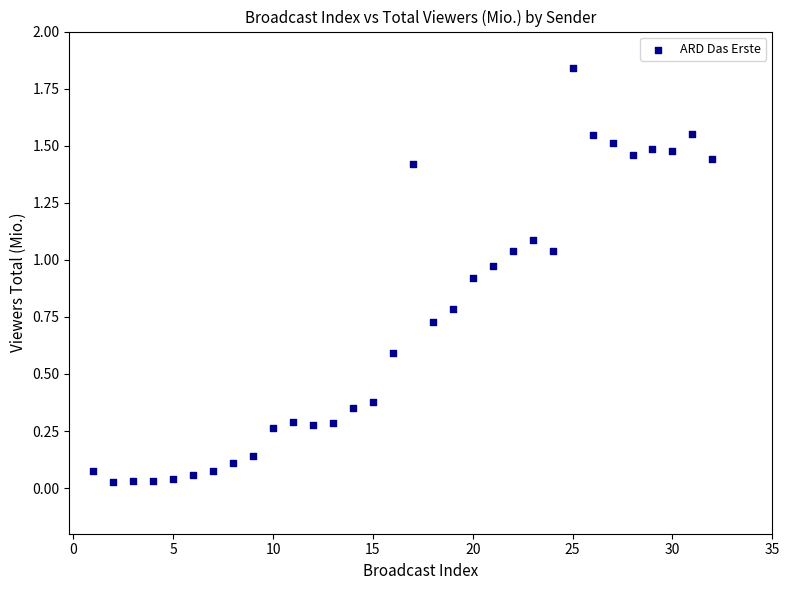

What is the range of X values (max minus min)?

31.0